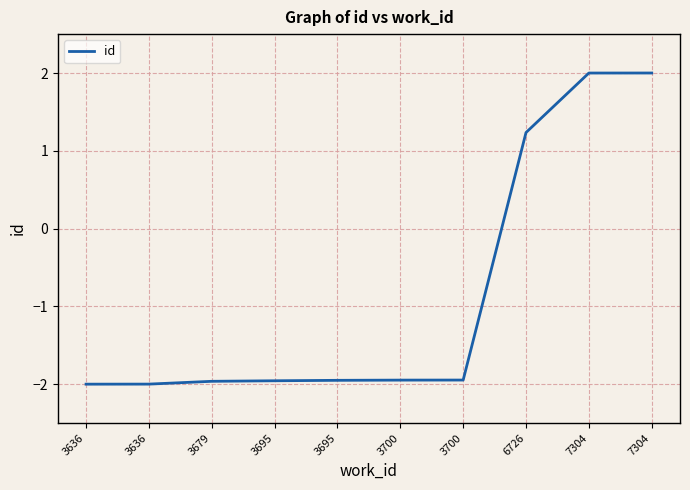

Does the chart have visible grid lines?

Yes